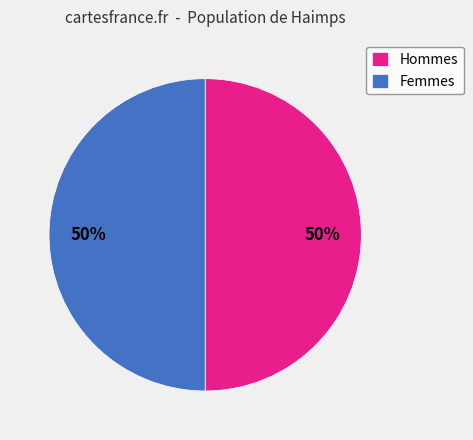

What is the ratio of the value at Hommes to the value at Femmes?

1.0